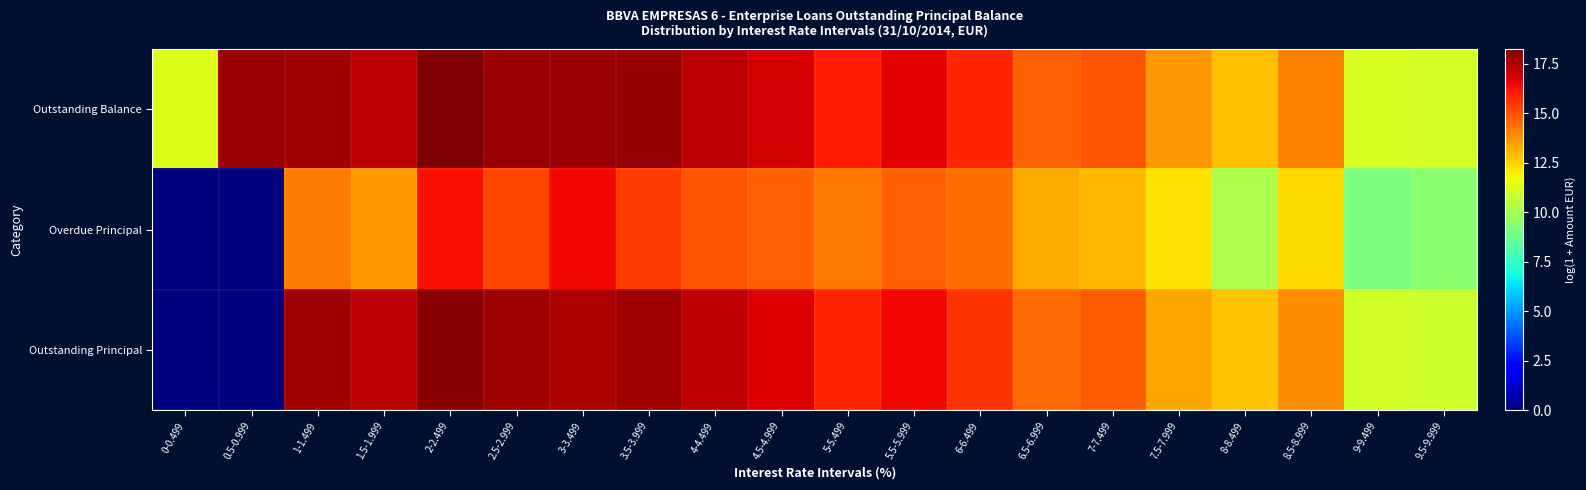

Reading left to right, extract all data points from this chart.

Outstanding Balance: 0-0.499=11.3	0.5-0.999=17.7	1-1.499=17.7	1.5-1.999=17.3	2-2.499=18.2	2.5-2.999=17.8	3-3.499=17.8	3.5-3.999=17.8	4-4.499=17.3	4.5-4.999=16.9	5-5.499=16.0	5.5-5.999=16.6	6-6.499=15.8	6.5-6.999=14.7	7-7.499=14.9	7.5-7.999=13.6	8-8.499=12.9	8.5-8.999=14.1	9-9.499=11.2	9.5-9.999=11.1
Overdue Principal: 0-0.499=0.0	0.5-0.999=0.0	1-1.499=14.2	1.5-1.999=13.6	2-2.499=16.3	2.5-2.999=15.2	3-3.499=16.4	3.5-3.999=15.4	4-4.499=14.9	4.5-4.999=14.7	5-5.499=14.2	5.5-5.999=14.7	6-6.499=14.4	6.5-6.999=13.3	7-7.499=13.0	7.5-7.999=12.2	8-8.499=10.2	8.5-8.999=12.3	9-9.499=9.1	9.5-9.999=9.4
Outstanding Principal: 0-0.499=0.0	0.5-0.999=0.0	1-1.499=17.7	1.5-1.999=17.2	2-2.499=18.1	2.5-2.999=17.7	3-3.499=17.5	3.5-3.999=17.7	4-4.499=17.2	4.5-4.999=16.7	5-5.499=15.8	5.5-5.999=16.4	6-6.499=15.6	6.5-6.999=14.5	7-7.499=14.8	7.5-7.999=13.4	8-8.499=12.8	8.5-8.999=13.9	9-9.499=11.0	9.5-9.999=10.9